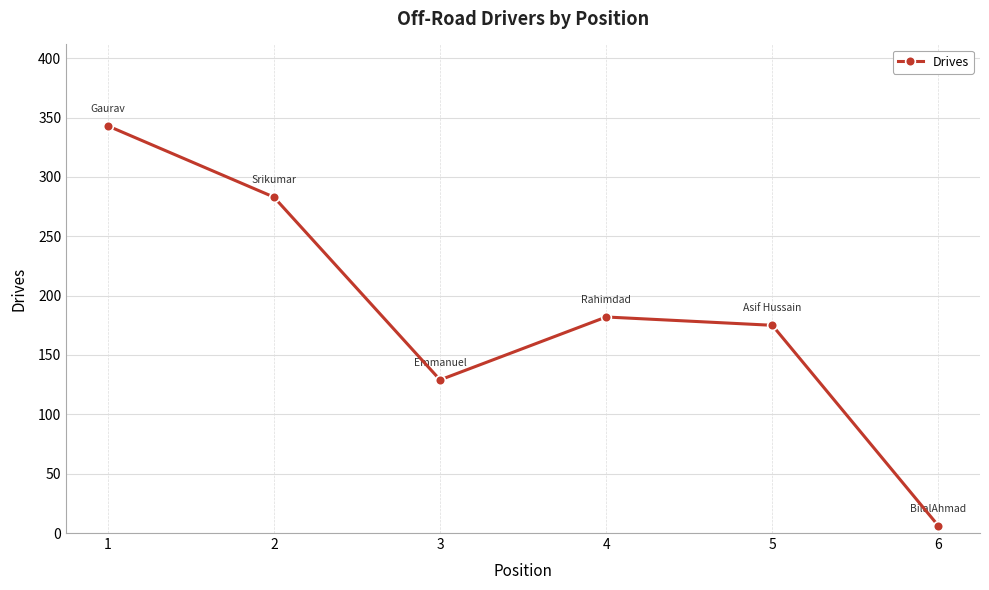

Where is the first local minimum?

3